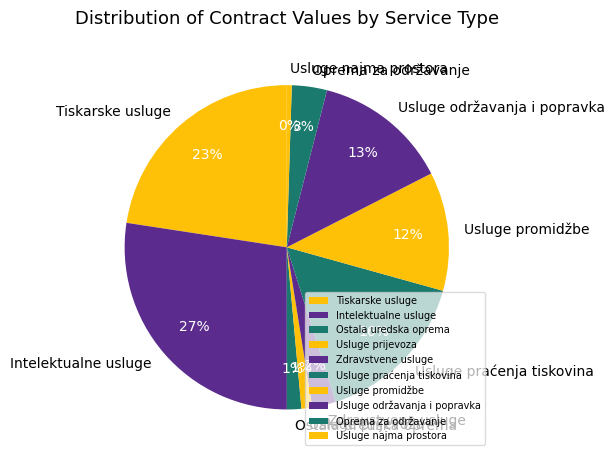

How many slices are in this pie chart?

10